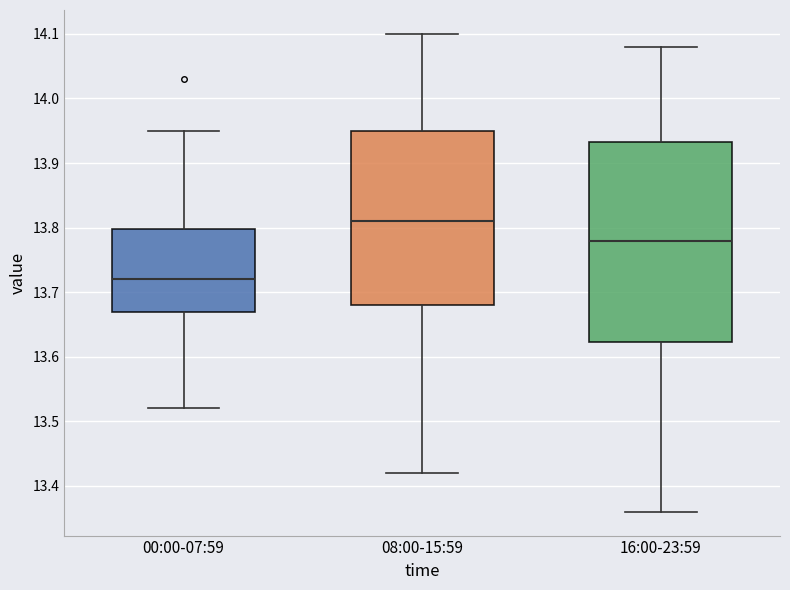

Reading left to right, read every box against the y-axis: the position of its median line, the range the box covers, and the ends of its whiskers. The values are not printed on the chart, so give them approximately, as read against the axis.

00:00-07:59: median 13.72, box 13.67 to 13.80, whiskers 13.52 to 13.95
08:00-15:59: median 13.81, box 13.68 to 13.95, whiskers 13.42 to 14.10
16:00-23:59: median 13.78, box 13.62 to 13.93, whiskers 13.36 to 14.08